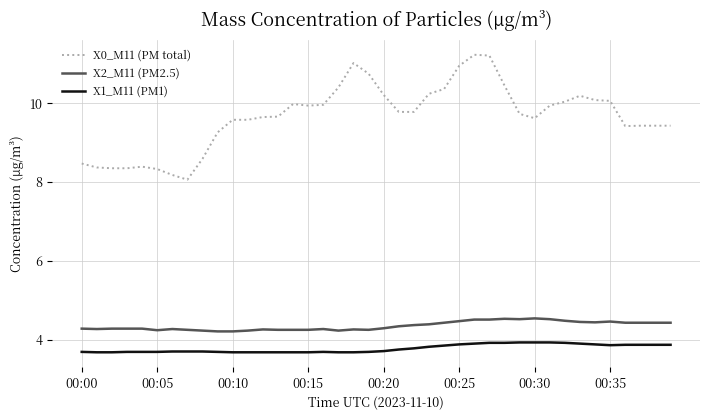

What is the maximum value shown in the chart?

11.2